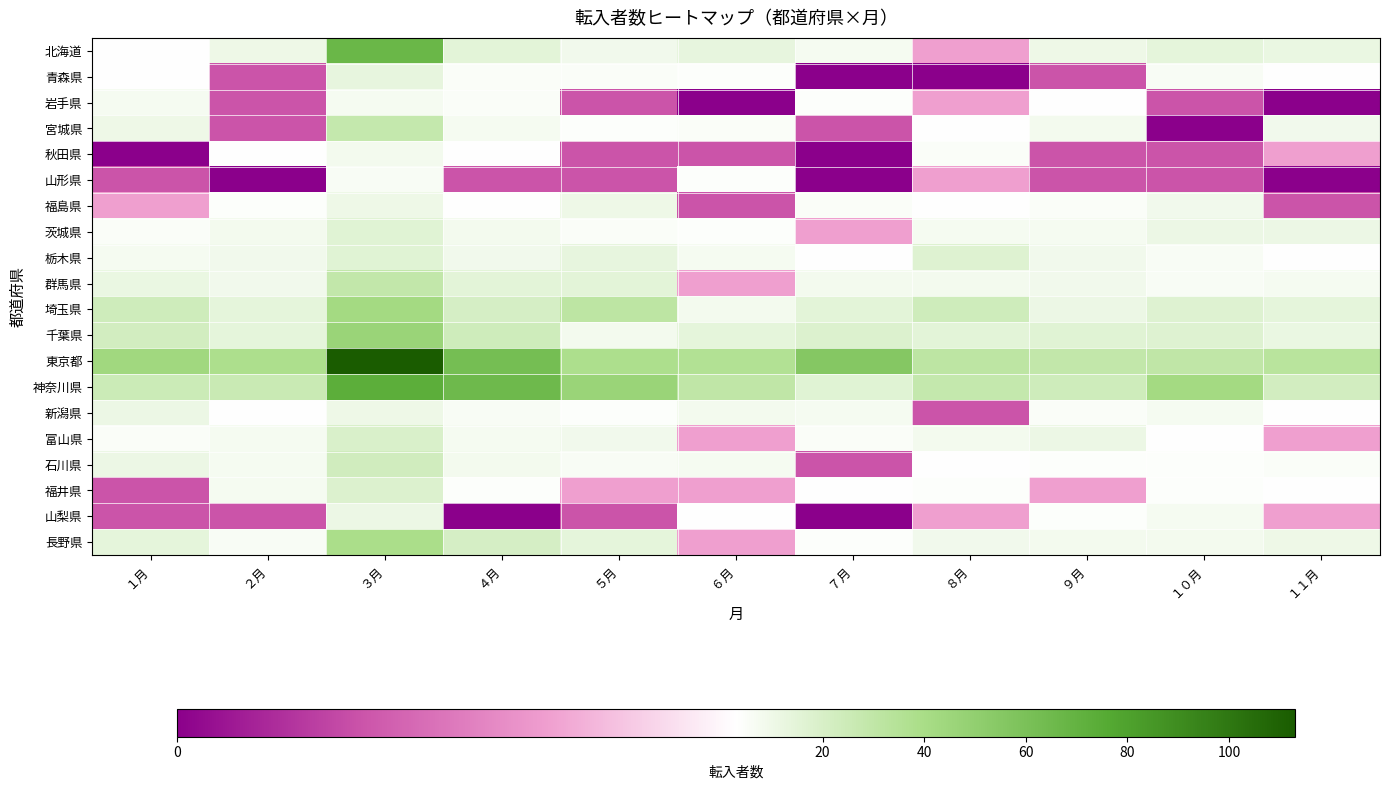

Which series has the largest range (max minus min)?

東京都